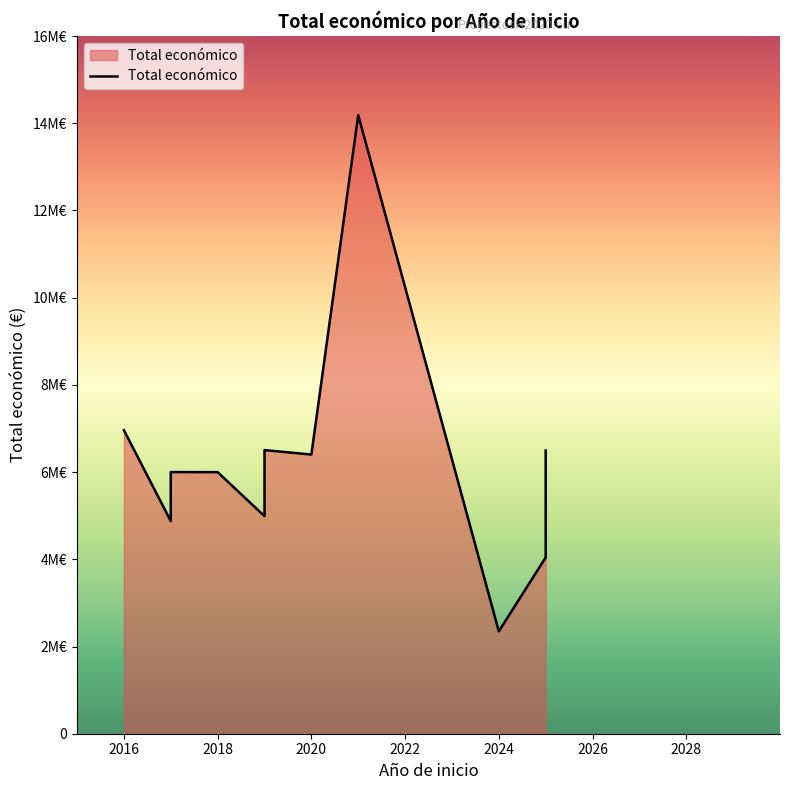

What is the change in value from 2021 to 2018?

-8188029